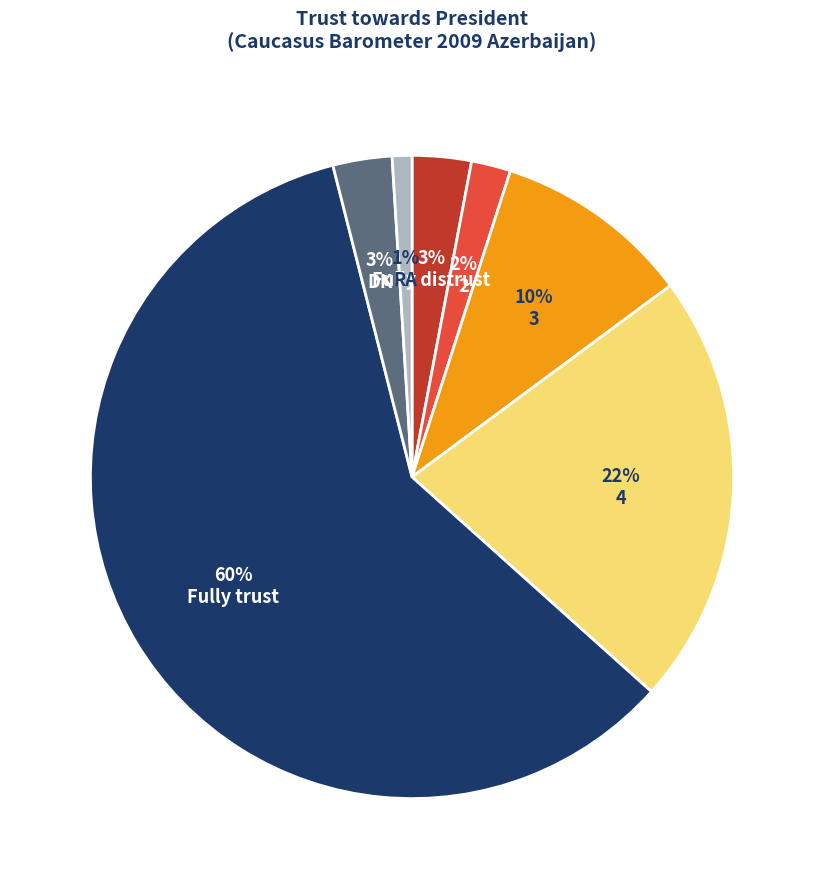

True or false: DK accounts for 3% of the total.

True